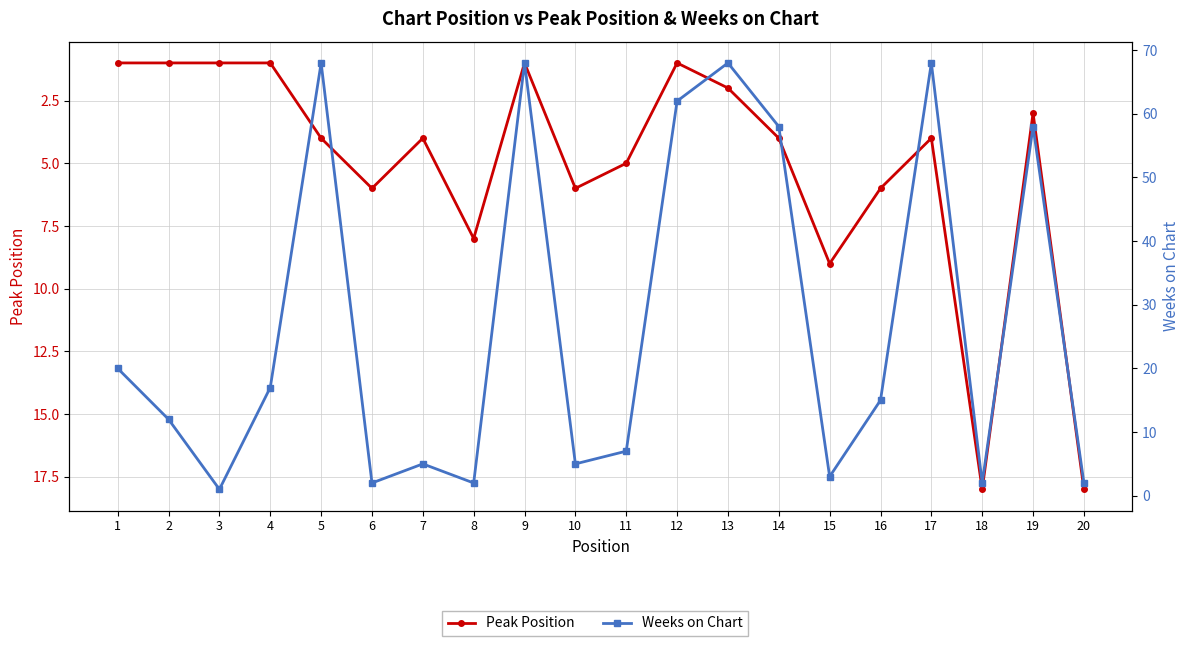

How many interior local peaks does the Peak Position series have?

5